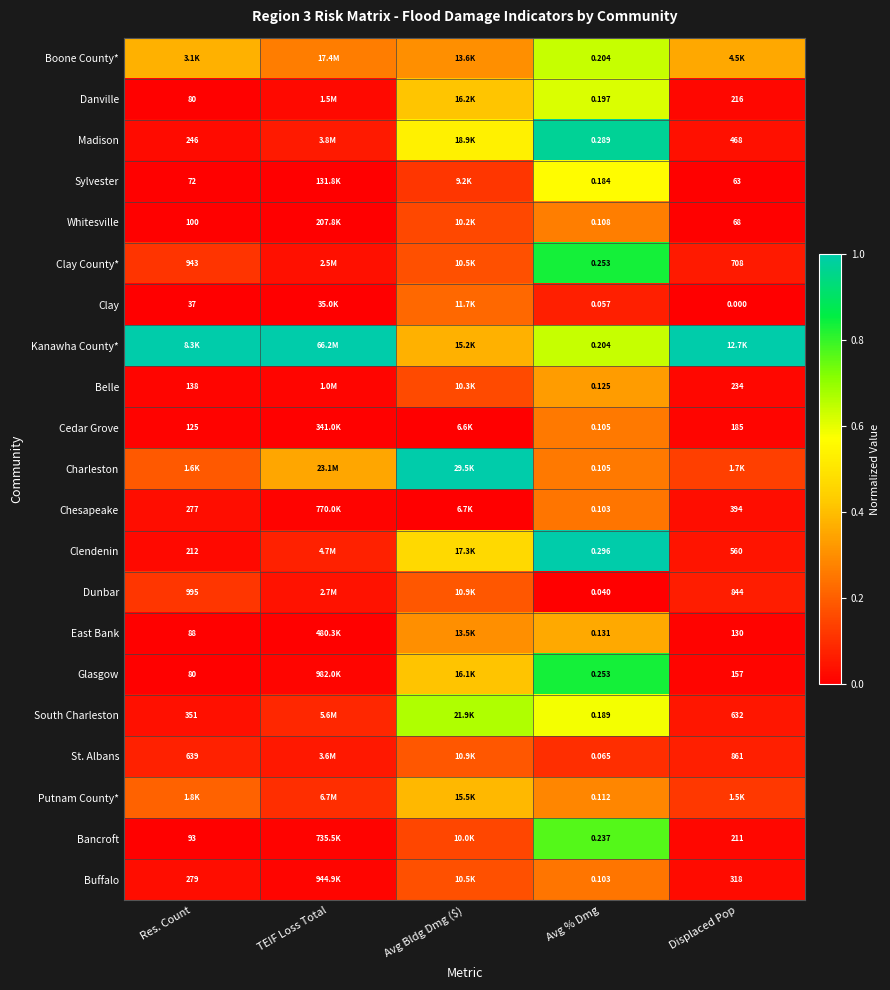

What is the difference between the highest and lowest values at Displaced Pop?

1.0